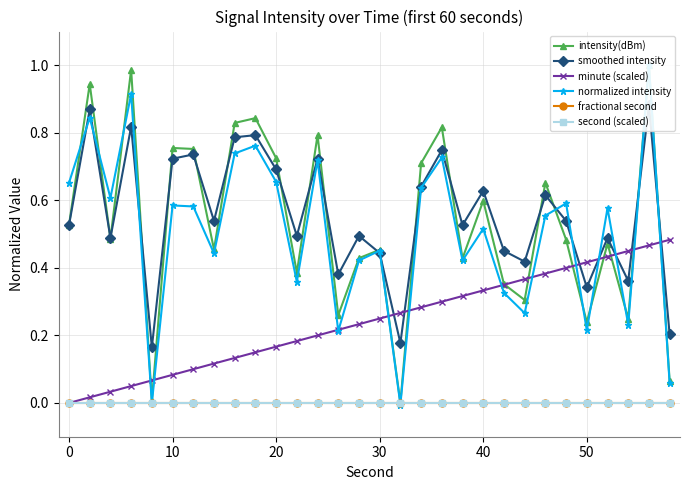

Is it true that normalized intensity equals 0.7 at 40?

False